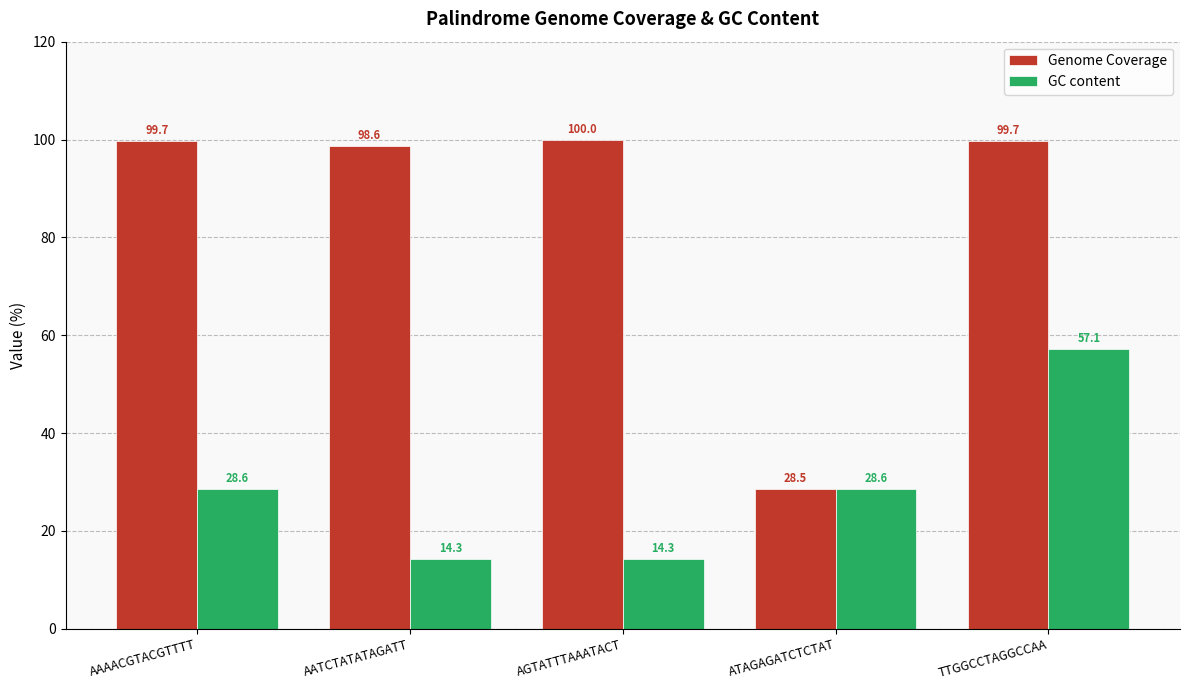

Are the bars grouped side by side (vs. stacked)?

Yes